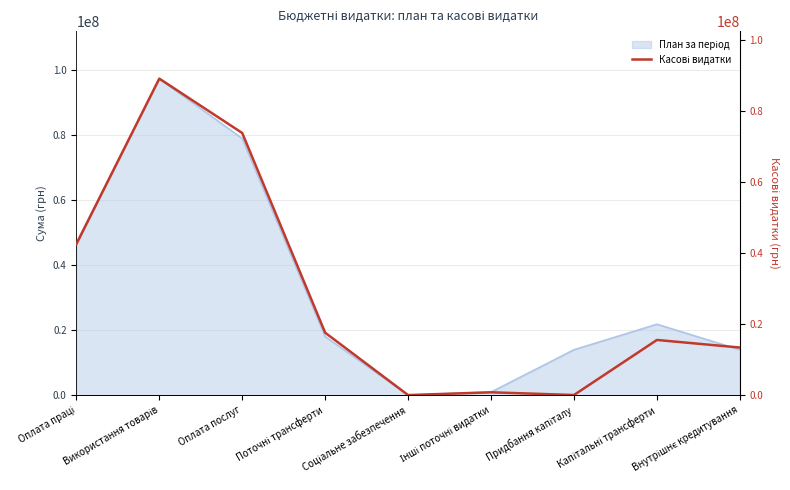

Which label corresponds to the largest value in the chart?

Використання товарів